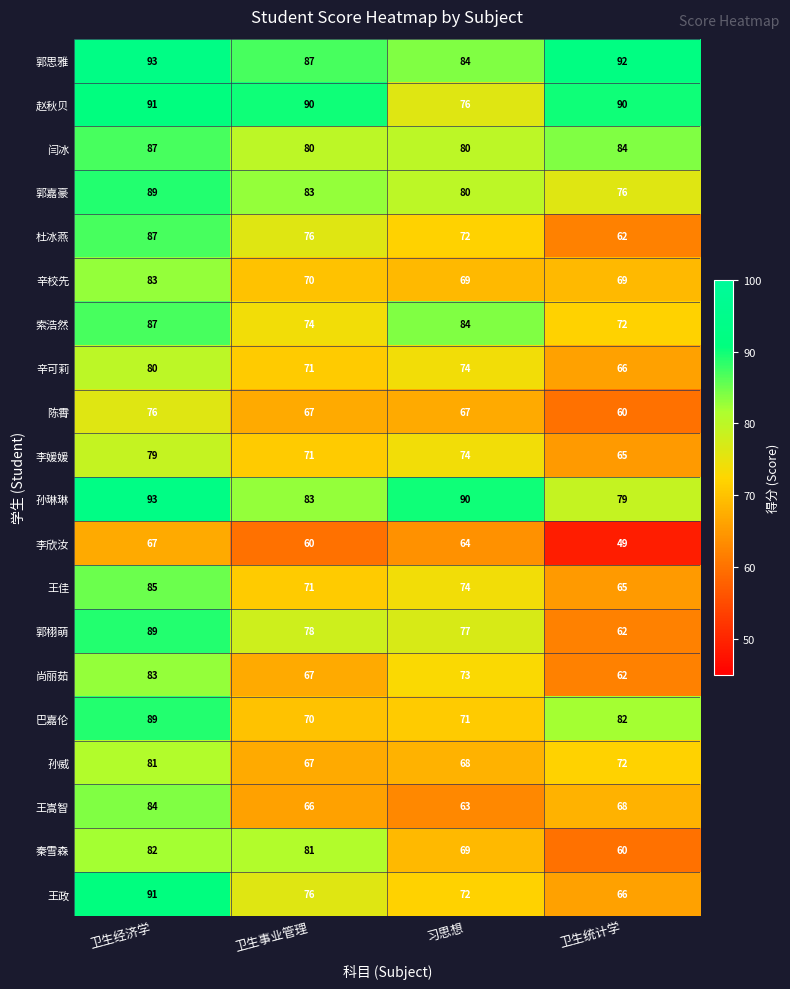

Count the number of categories in the chart.

4